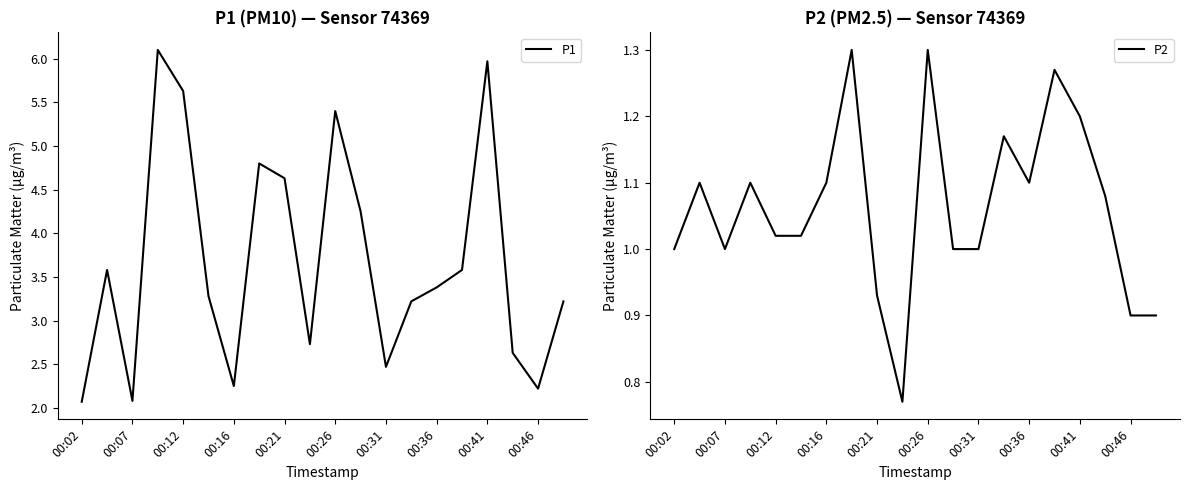

True or false: P1 and P2 cross at least once.

False